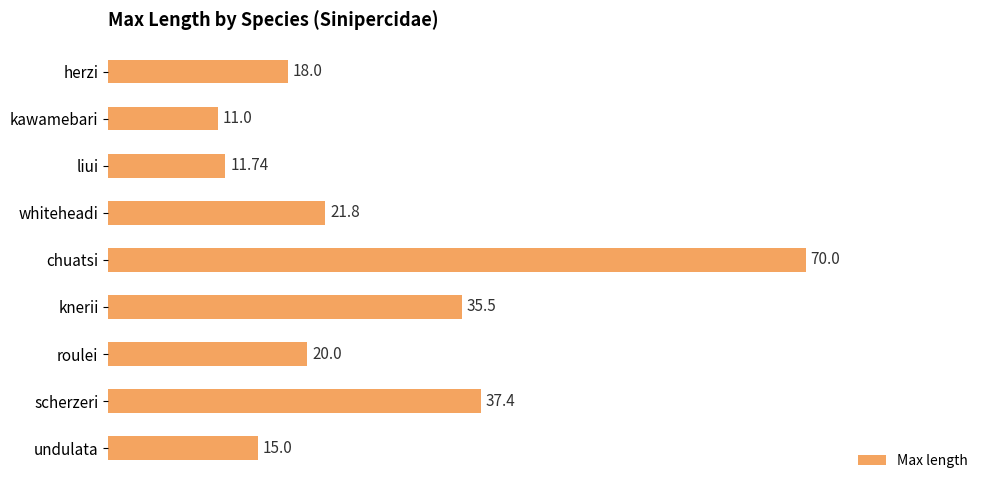

List the labels in order of value, largest first.

chuatsi, scherzeri, knerii, whiteheadi, roulei, herzi, undulata, liui, kawamebari